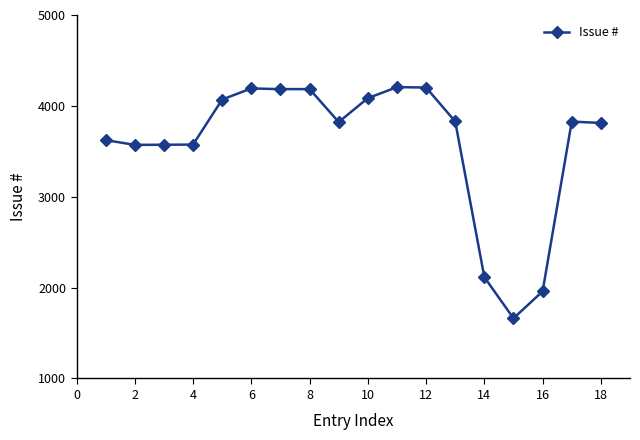

What is the value of the 6th point from the left?

4192